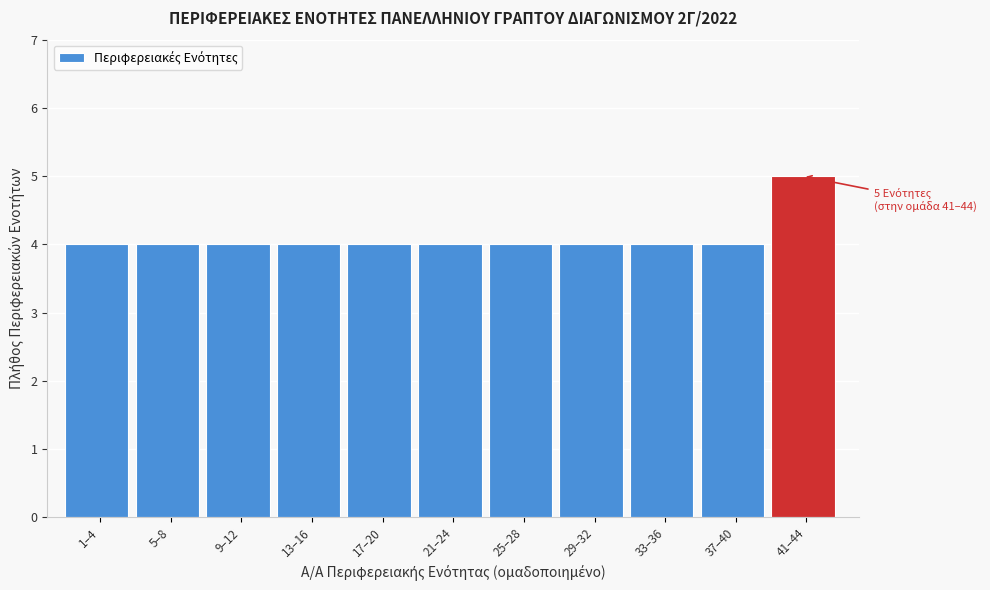

Reading right to left, extract all data points from this chart.

5	4	4	4	4	4	4	4	4	4	4